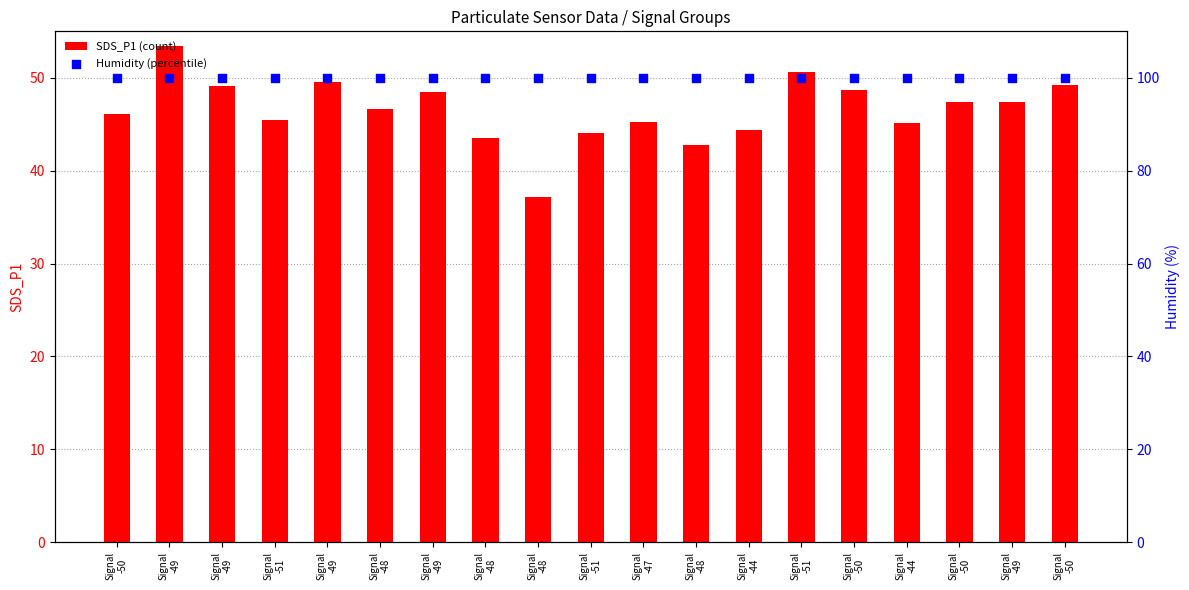

At which category is the sum across all series the highest?

Signal
-49